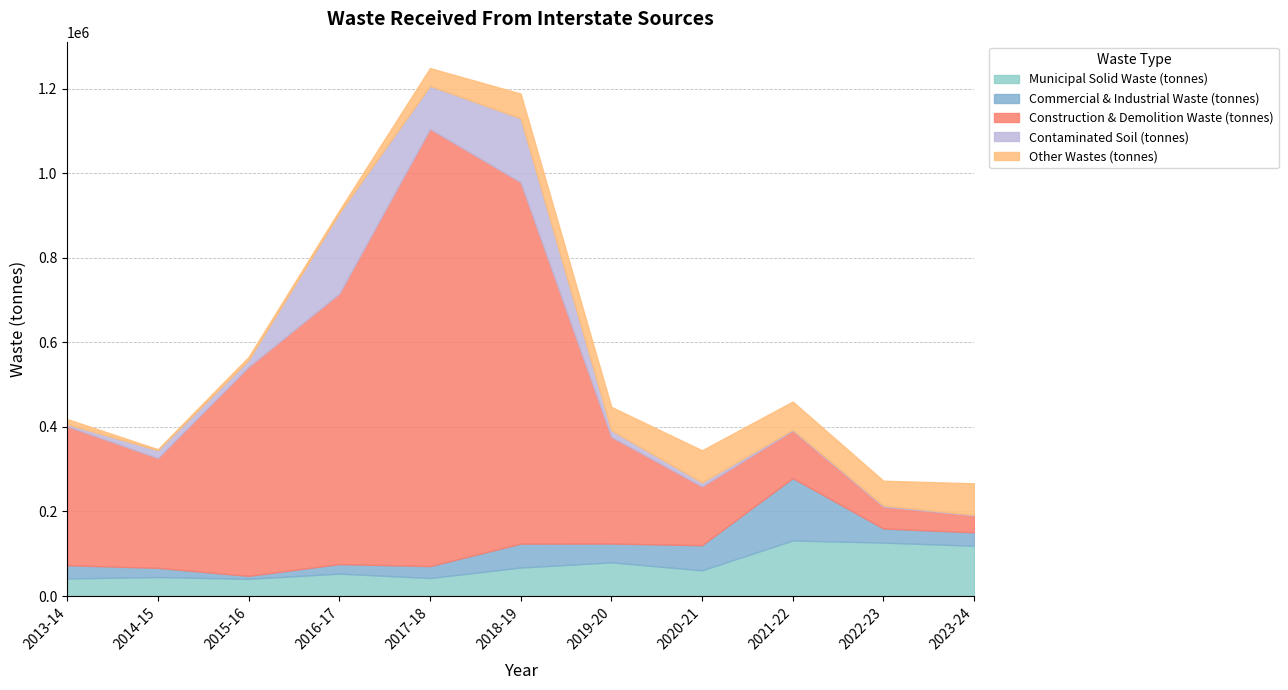

At which label does Commercial & Industrial Waste (tonnes) reach its peak?

2021-22